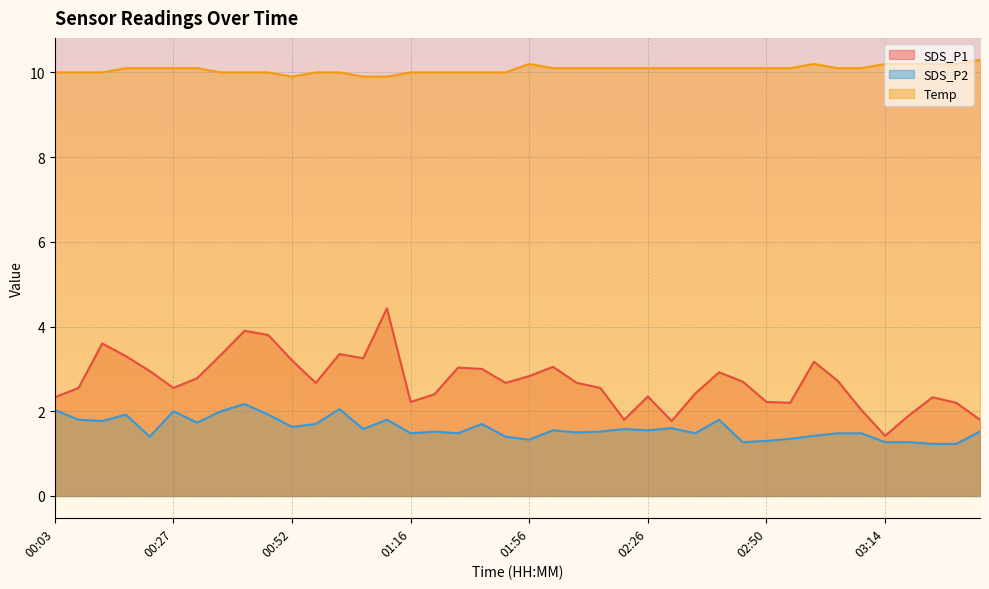

List the labels in order of SDS_P2 value, smallest first.

03:24, 03:29, 02:45, 03:14, 03:19, 02:50, 01:56, 02:55, 00:23, 01:36, 03:00, 01:16, 01:26, 02:35, 03:04, 03:09, 02:11, 01:21, 02:16, 03:33, 02:06, 02:26, 01:06, 02:21, 02:30, 00:52, 00:57, 01:31, 00:32, 00:13, 00:08, 01:11, 02:40, 00:18, 00:47, 00:27, 00:37, 00:03, 01:02, 00:42